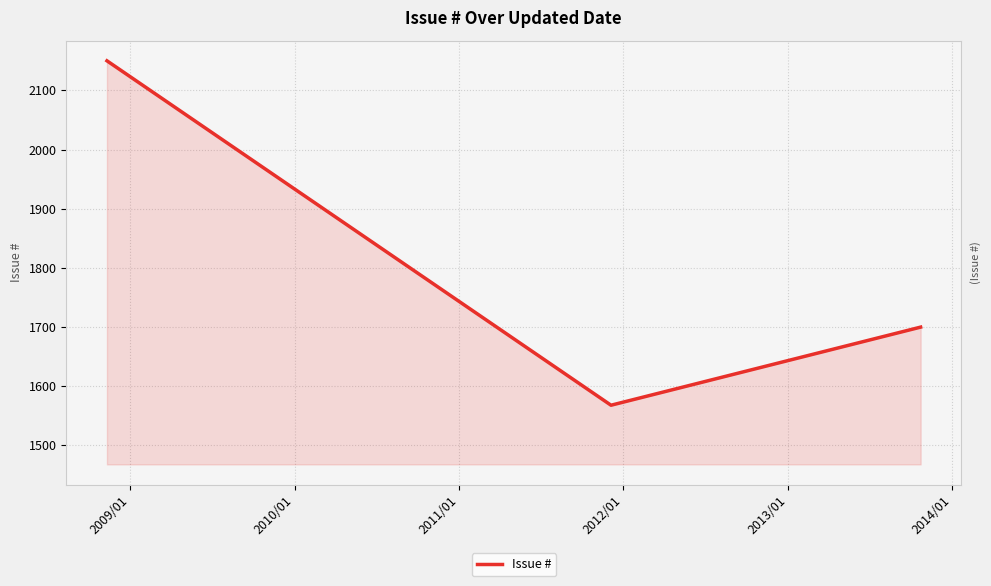

What is the difference between the maximum and minimum values?

582